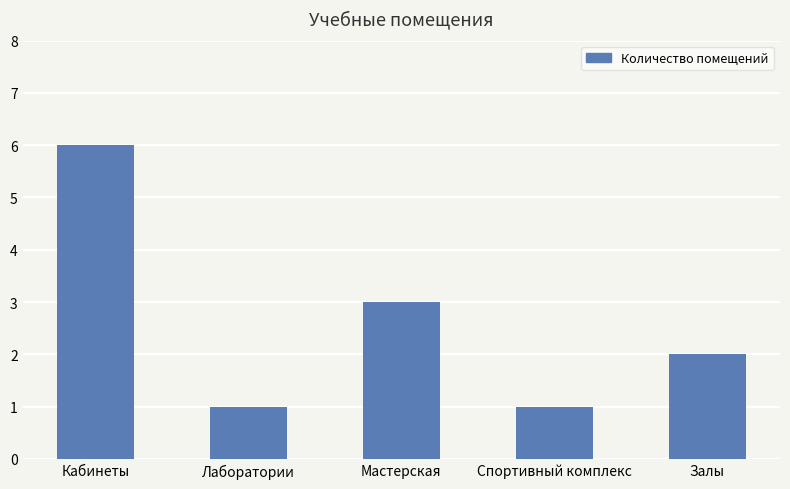

Is it true that the value at Спортивный комплекс is 1?

True